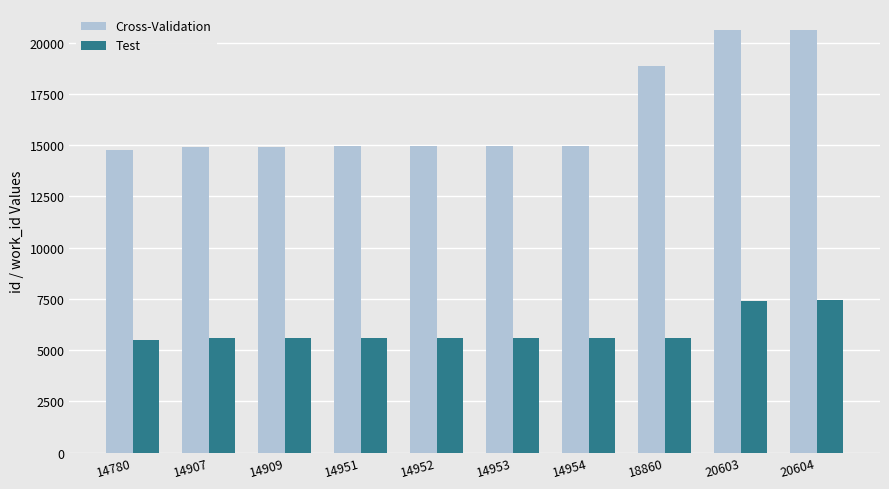

True or false: Test has a value of 9715 at 14909.

False